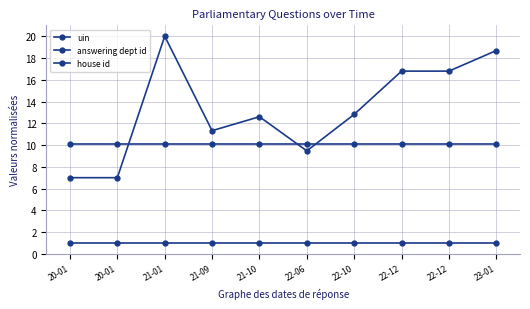

How many lines are shown in the chart?

3